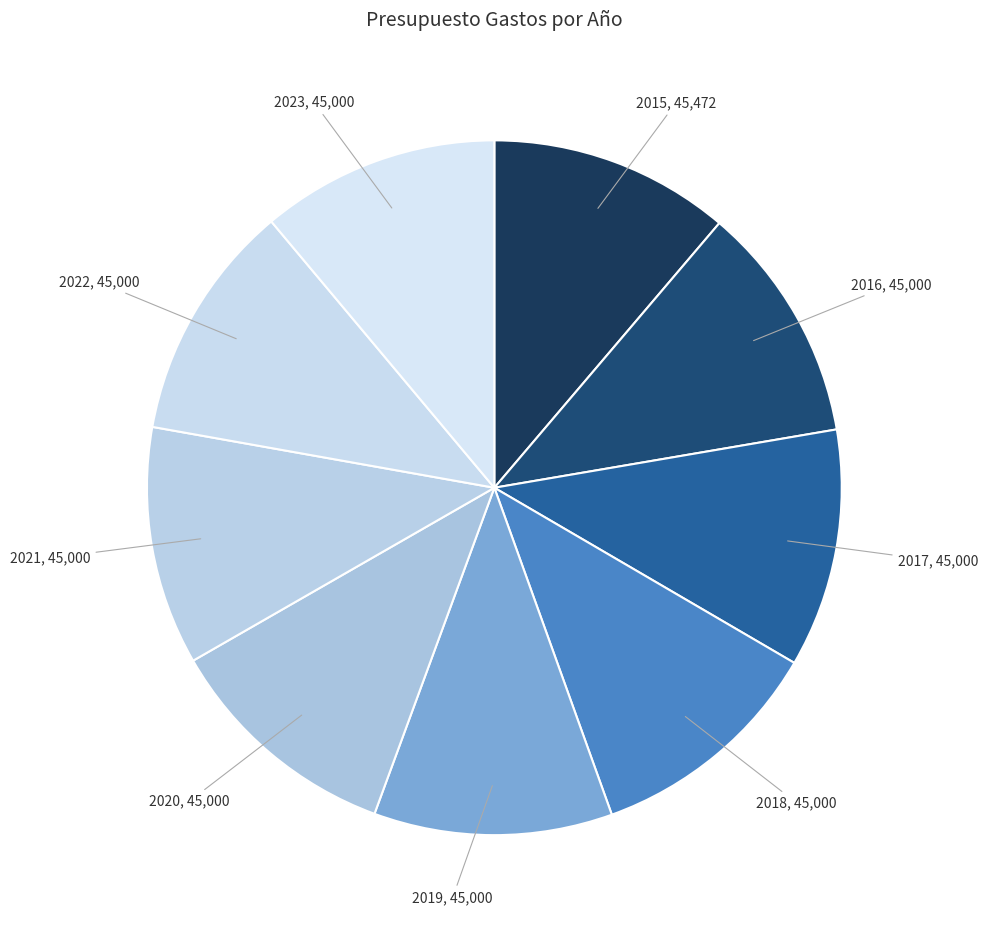

Is it true that 2019 is 11% of the pie?

True